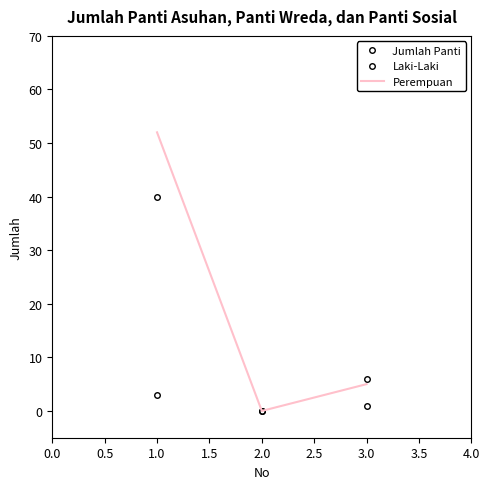

What are all the series names shown in the legend?

Jumlah Panti, Laki-Laki, Perempuan